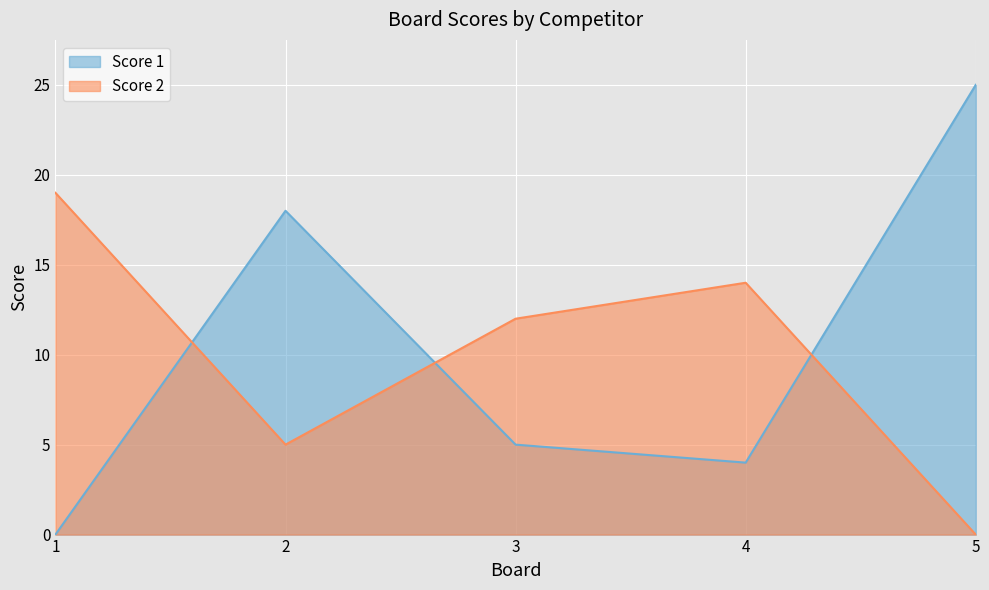

What is the difference between the Score 1 values at 1 and 3?

5